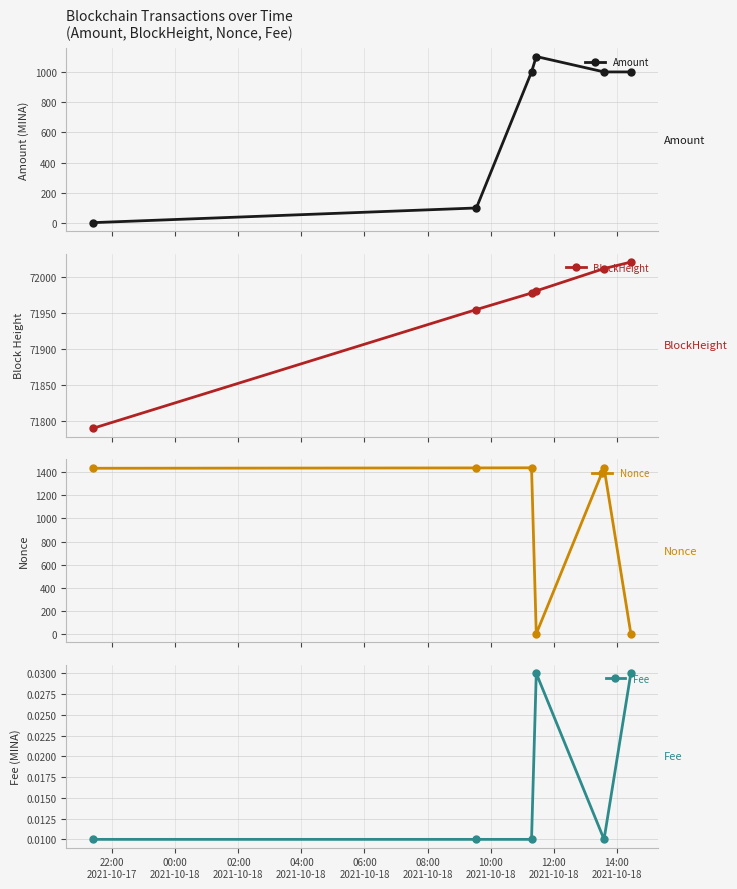

Does the chart have visible grid lines?

Yes